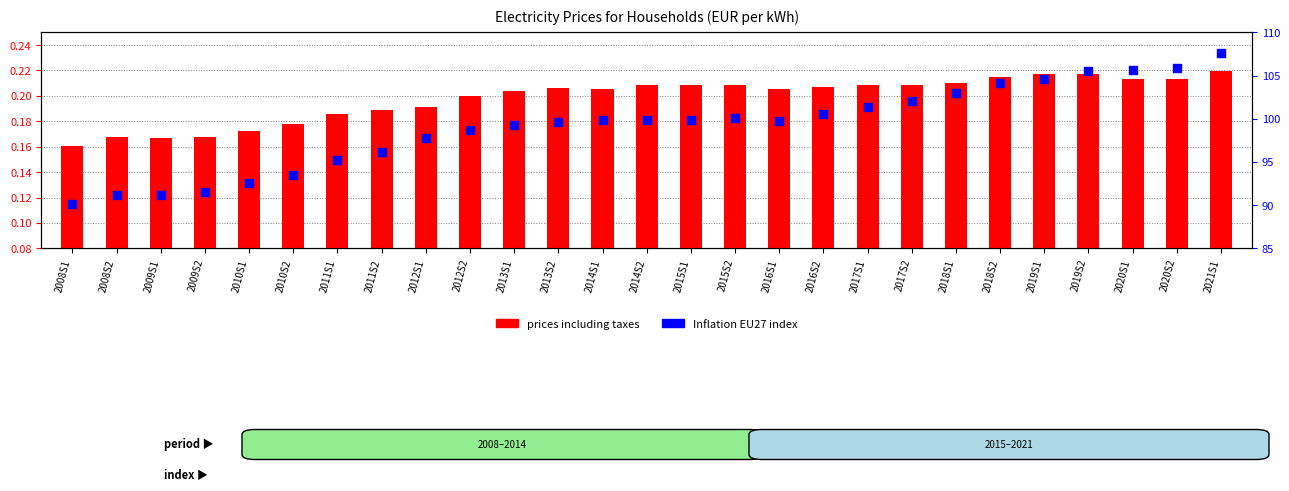

Which series contains the highest Y value?

Inflation EU27 index